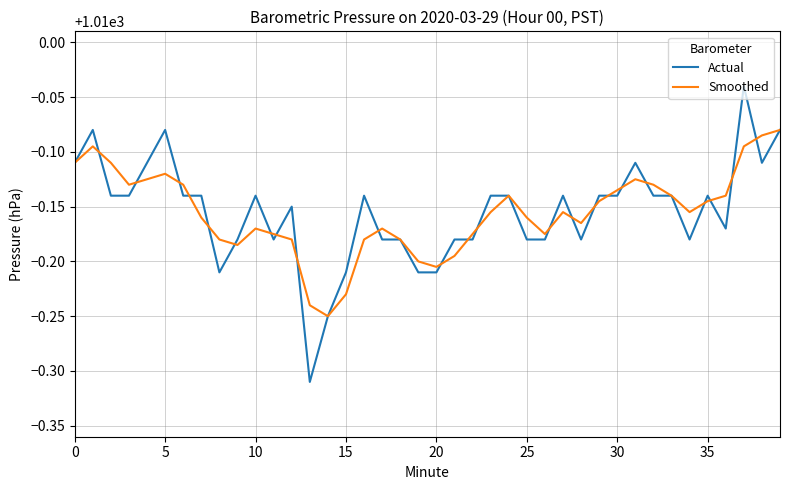

List the series in order of their peak value, highest first.

Actual, Smoothed